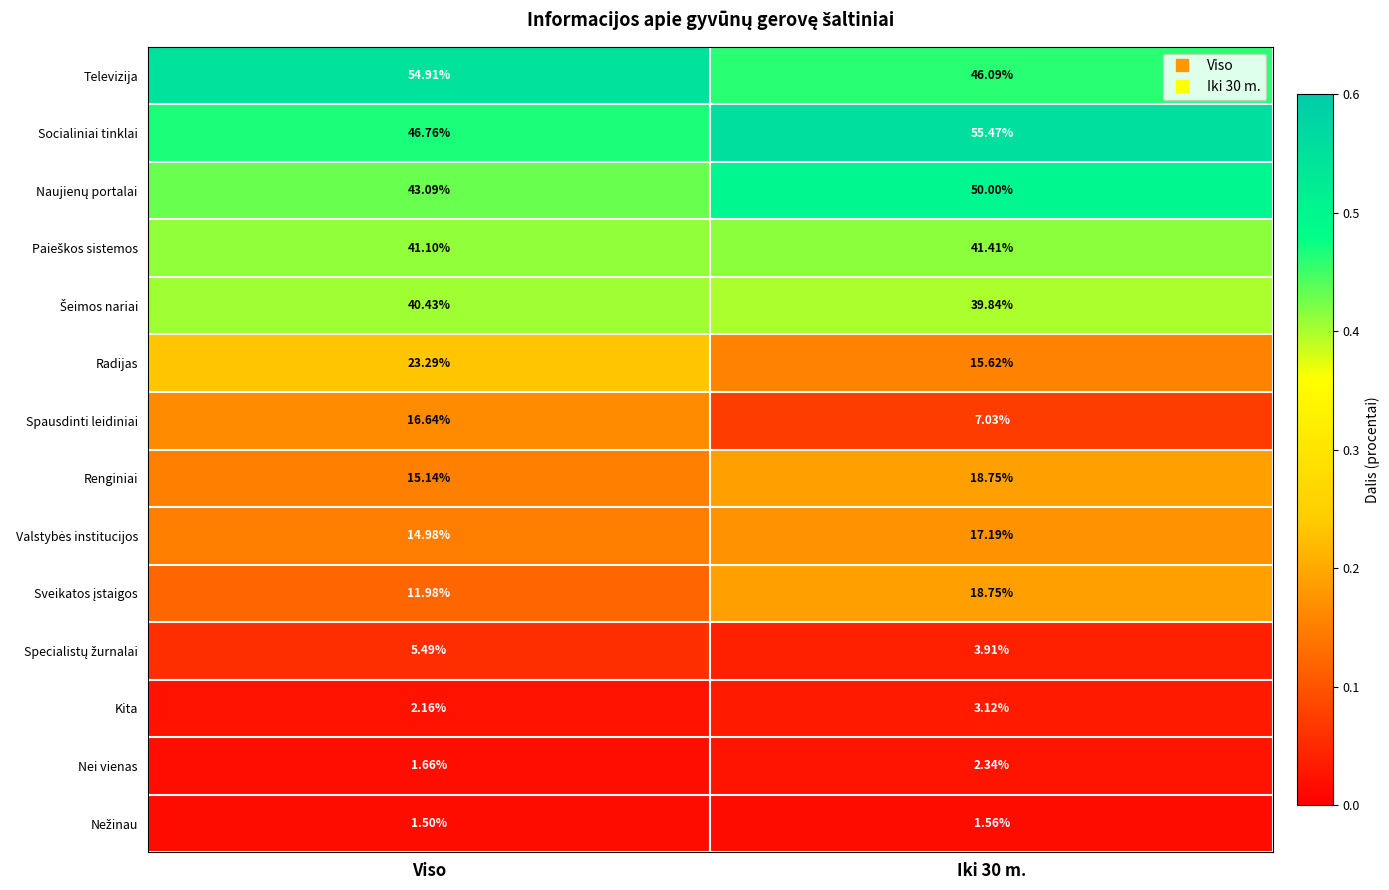

Between Viso and Iki 30 m., which series saw the biggest shift?

Spausdinti leidiniai